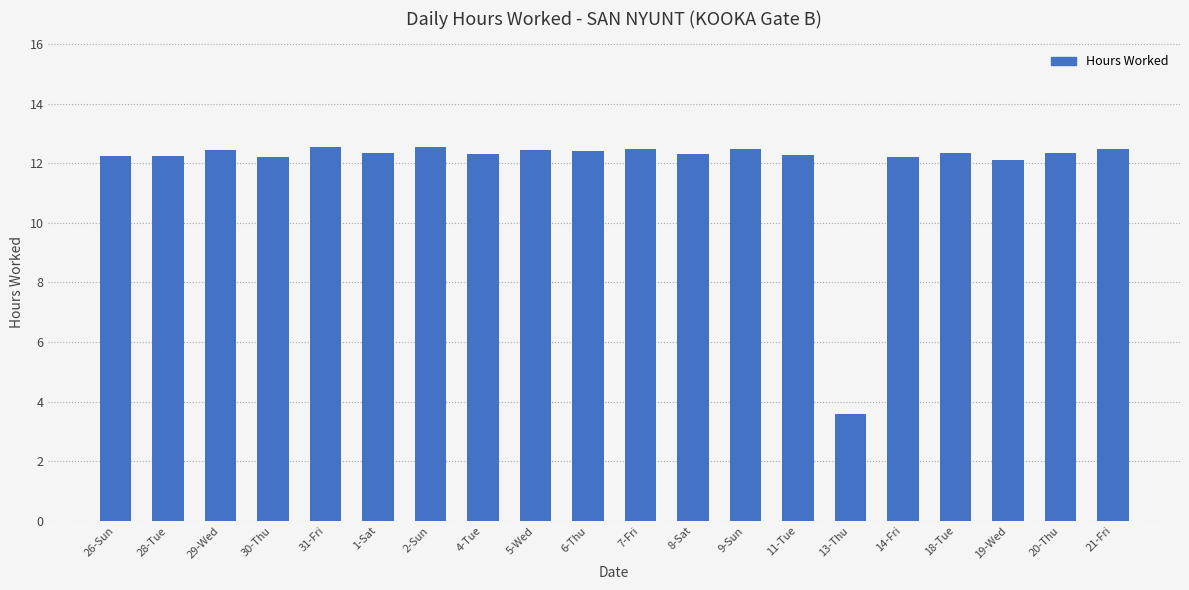

What value does the data have at 9-Sun?

12.5